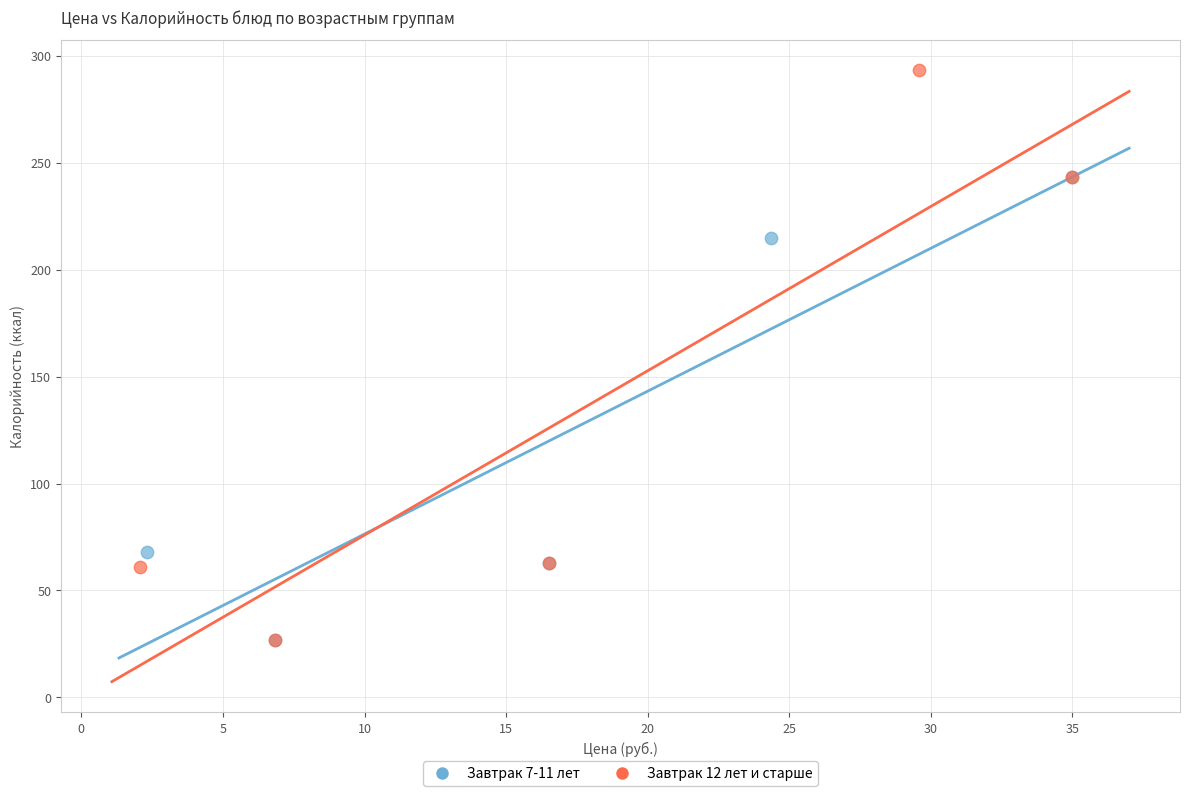

Which series has the widest spread of Y values?

Завтрак 12 лет и старше